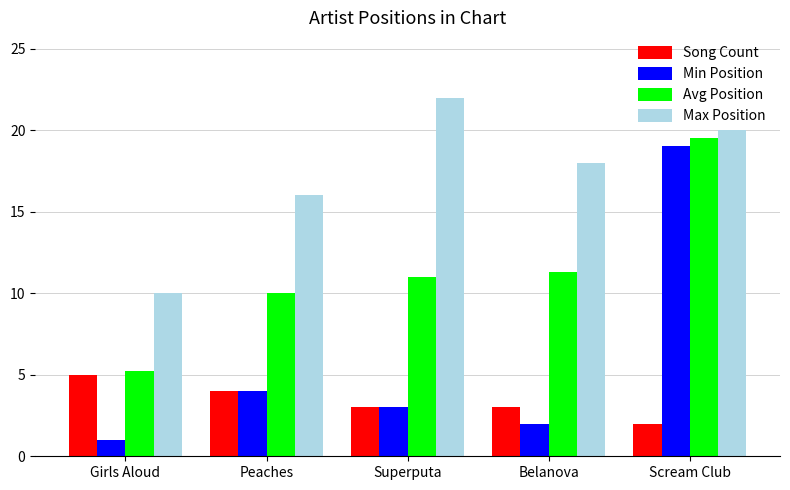

Rank the series by their average value, from highest to lowest.

Max Position, Avg Position, Min Position, Song Count